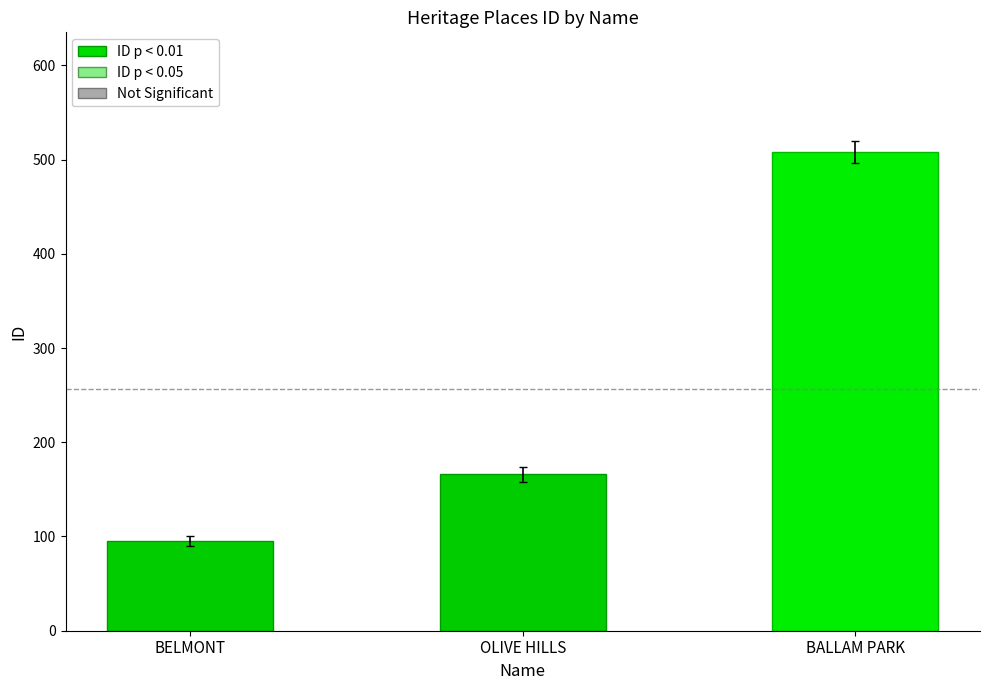

Is it true that the value at BALLAM PARK is 898?

False